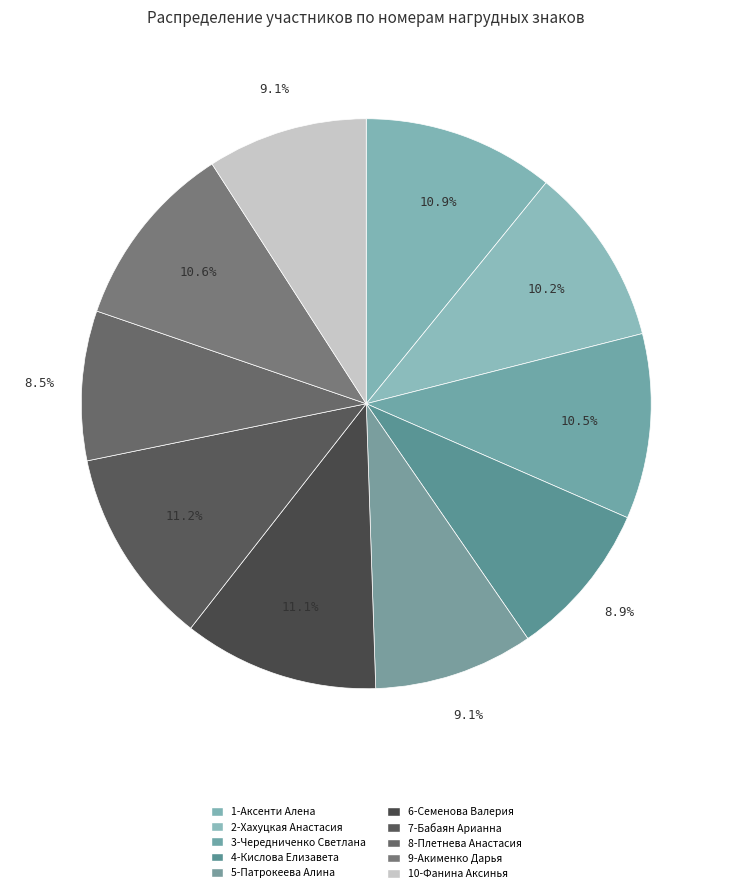

What percentage is the 7-Бабаян Арианна slice, to the nearest percent?

11%